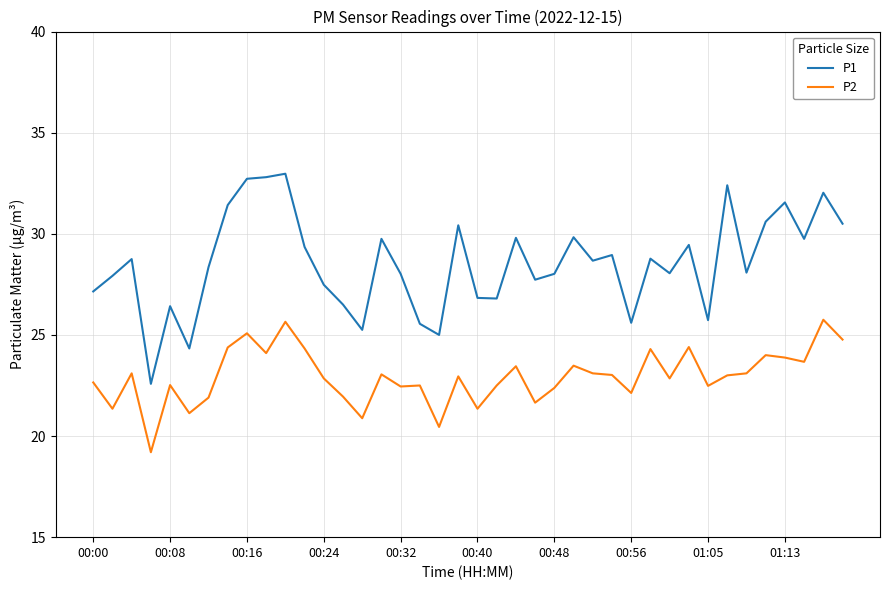

Which series has the widest spread of values?

P1